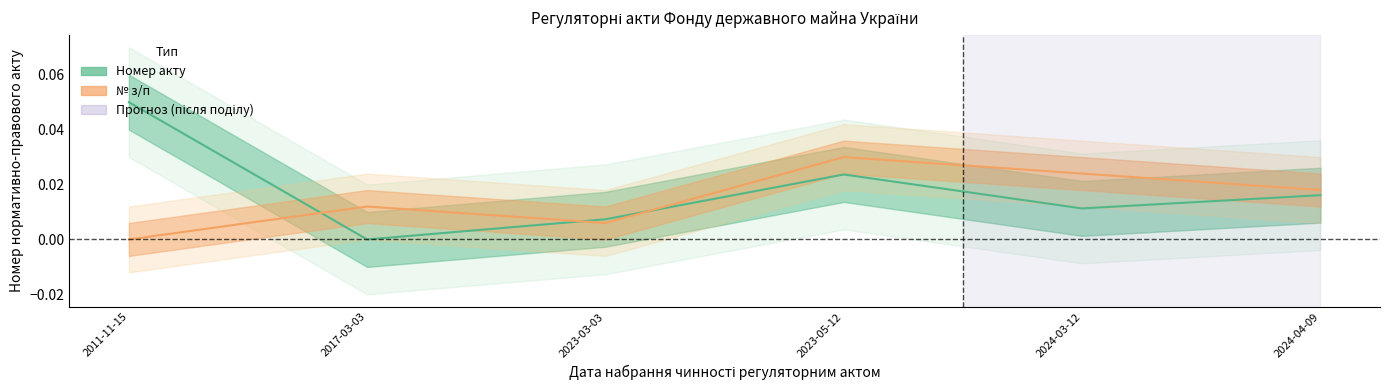

Which series has the largest range (max minus min)?

Номер акту